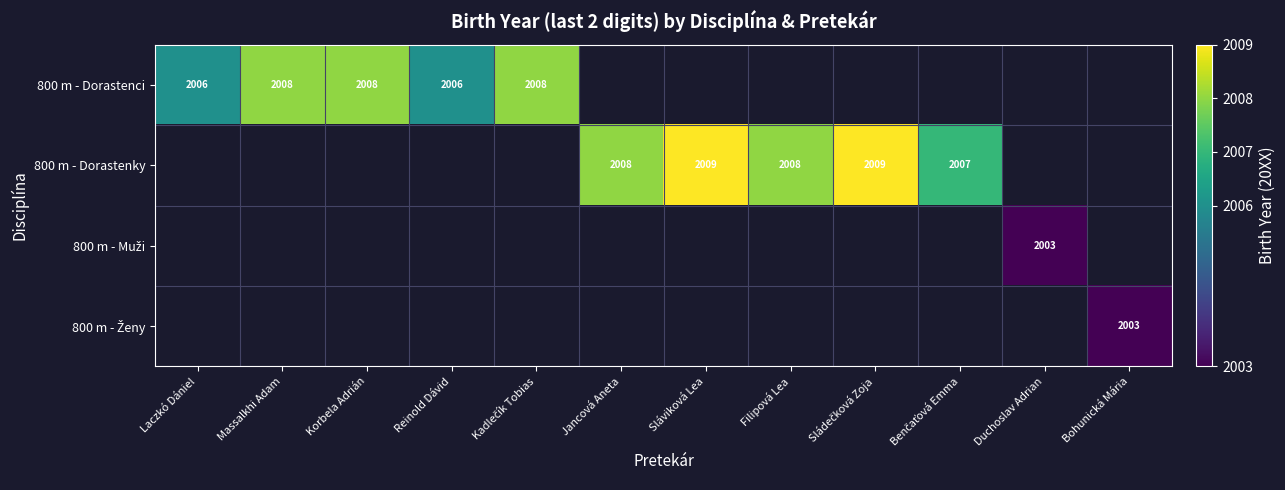

True or false: 800 m - Dorastenky has a value of 2008 at Filipová Lea.

True